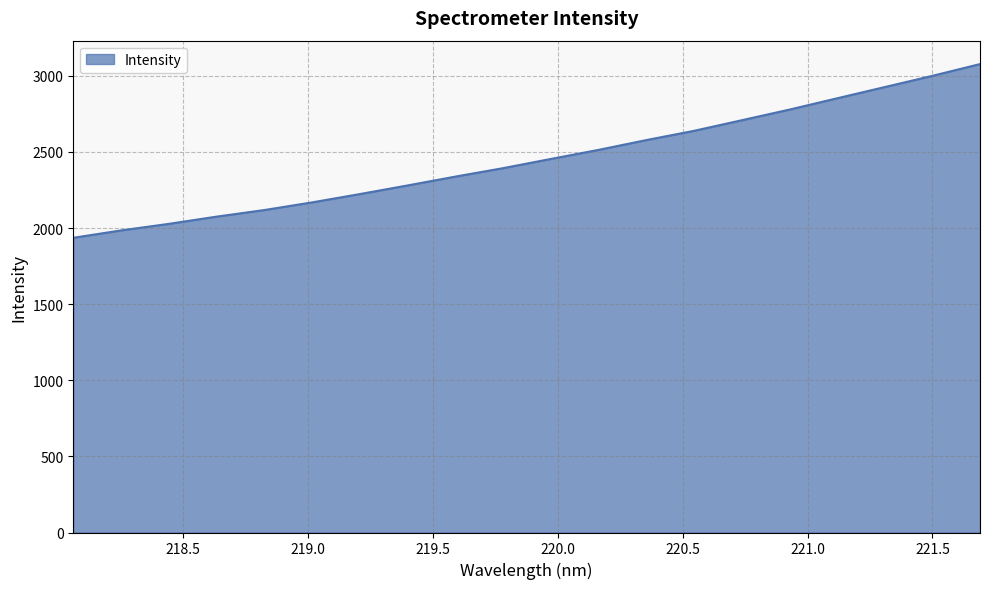

What is the smallest value displayed?

1936.3